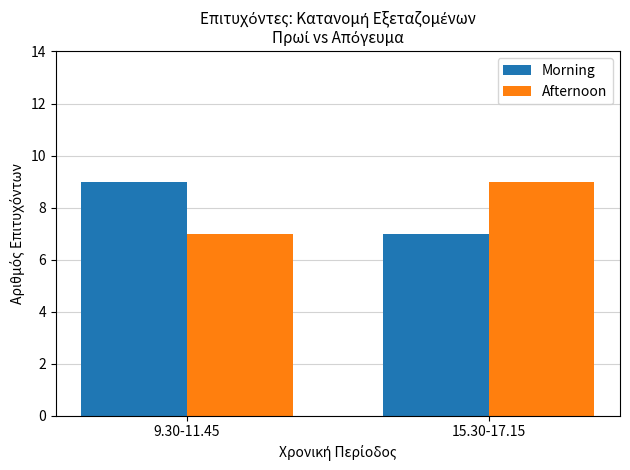

What is the maximum value shown in the chart?

9